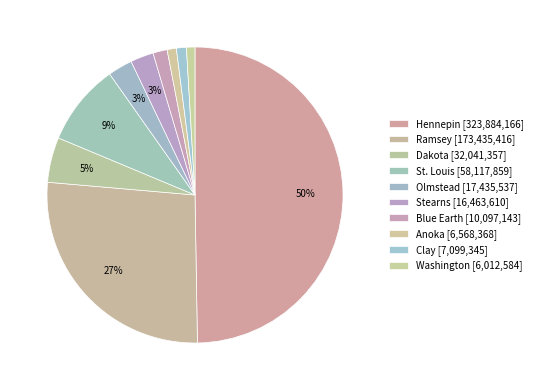

To the nearest percent, what is the difference between the Blue Earth and Stearns slice percentages?

1%